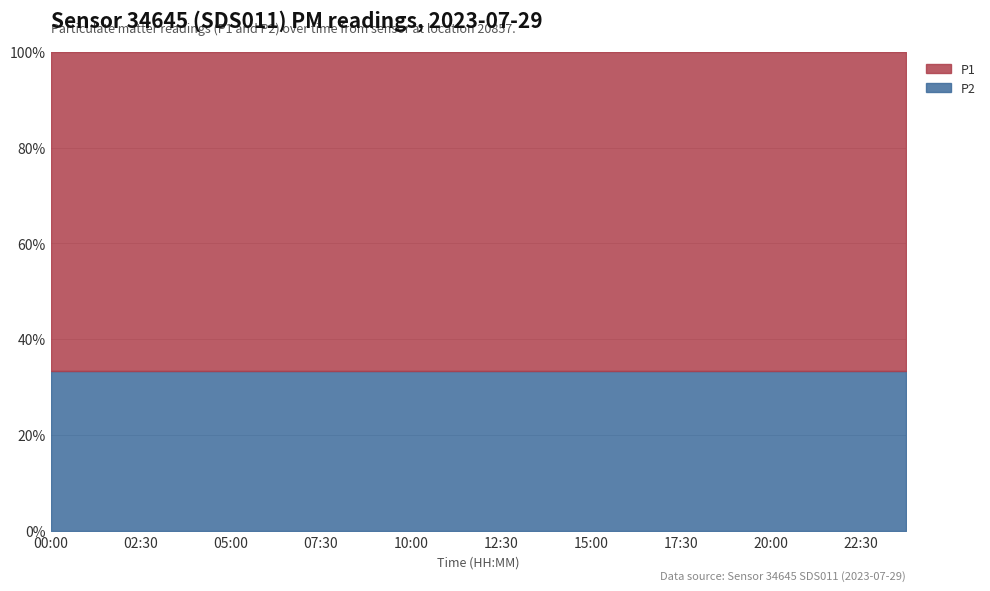

Is the value of P1 at 23:45 greater than the value of P2 at 16:15?

Yes